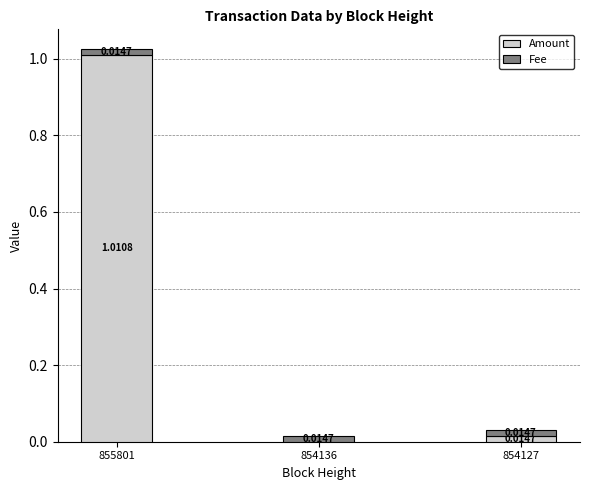

Does the chart contain stacked bars?

Yes